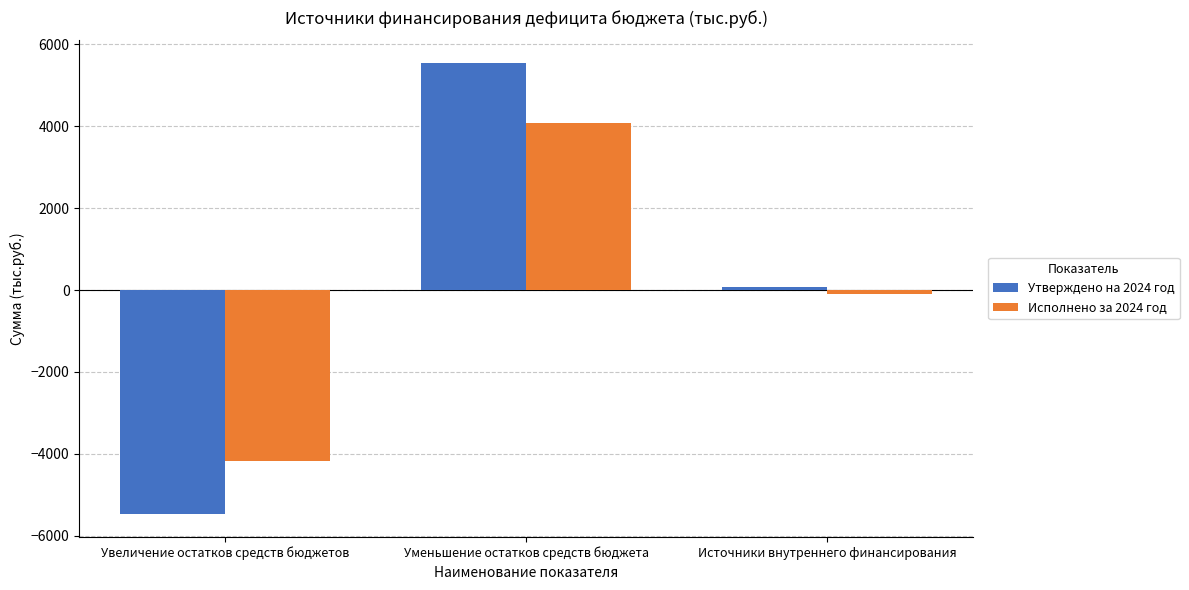

At how many categories does at least one series exceed 3934?

1